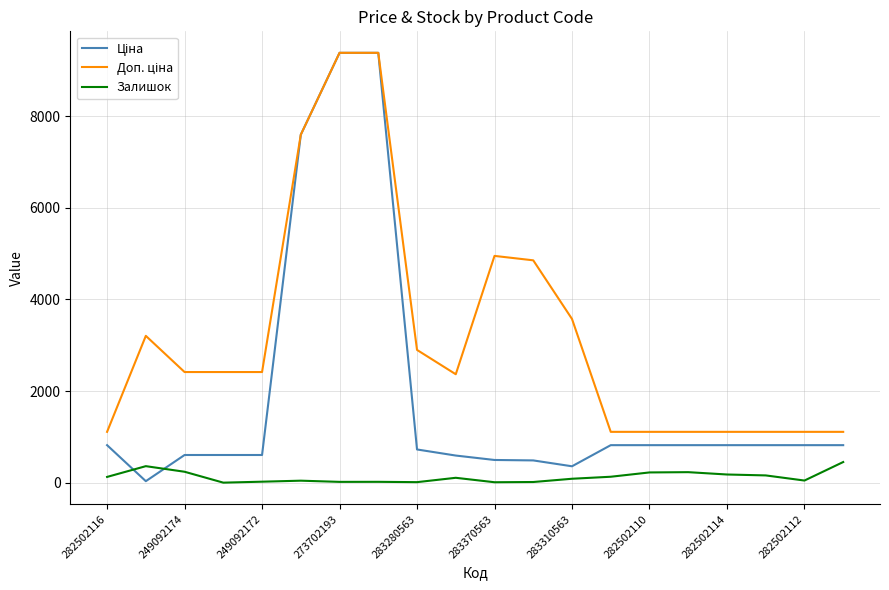

Is this an area chart (filled region under the line)?

No